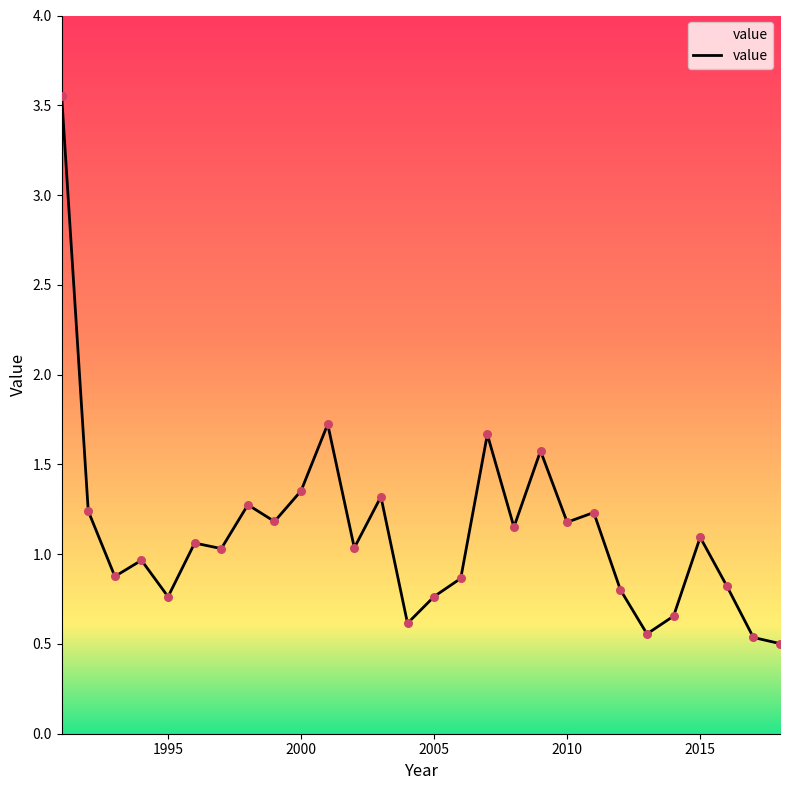

What is the smallest value displayed?

0.5